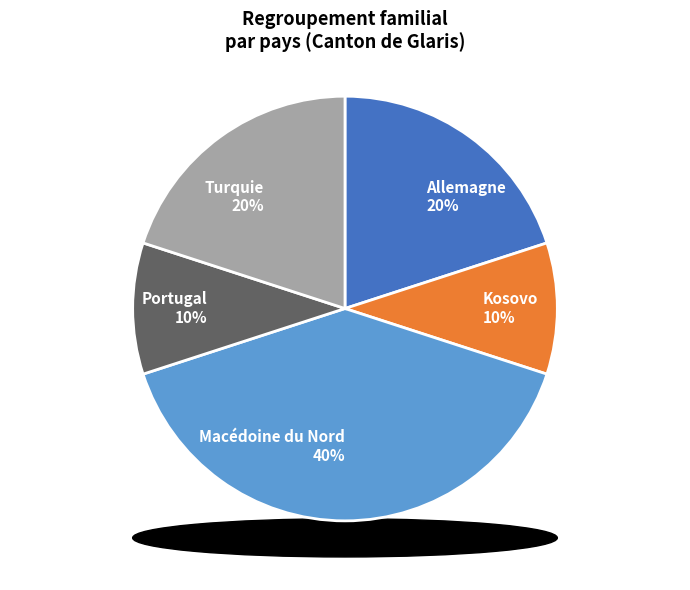

How many slices are in this pie chart?

5